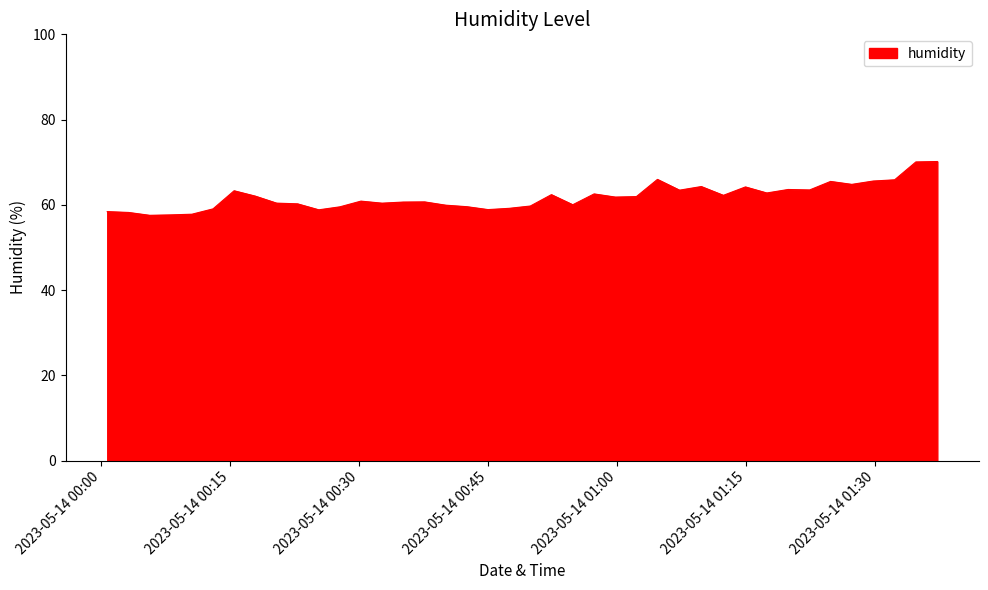

What is the difference between the maximum and minimum values?

12.6